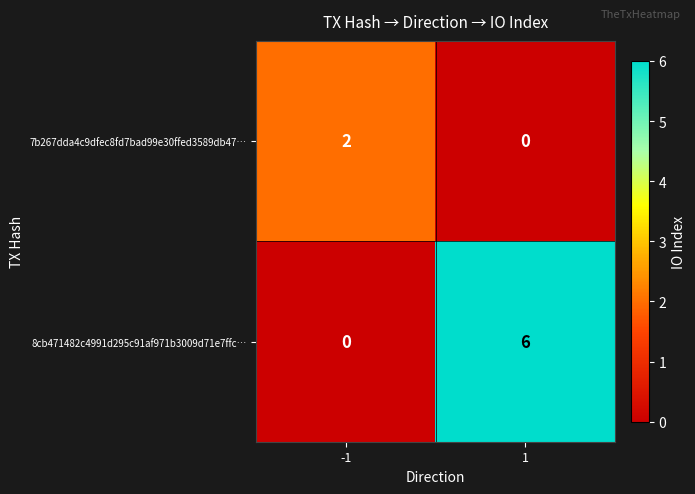

What is the highest value of the 8cb471482c4991d295c91af971b3009d71e7ffc… series?

6